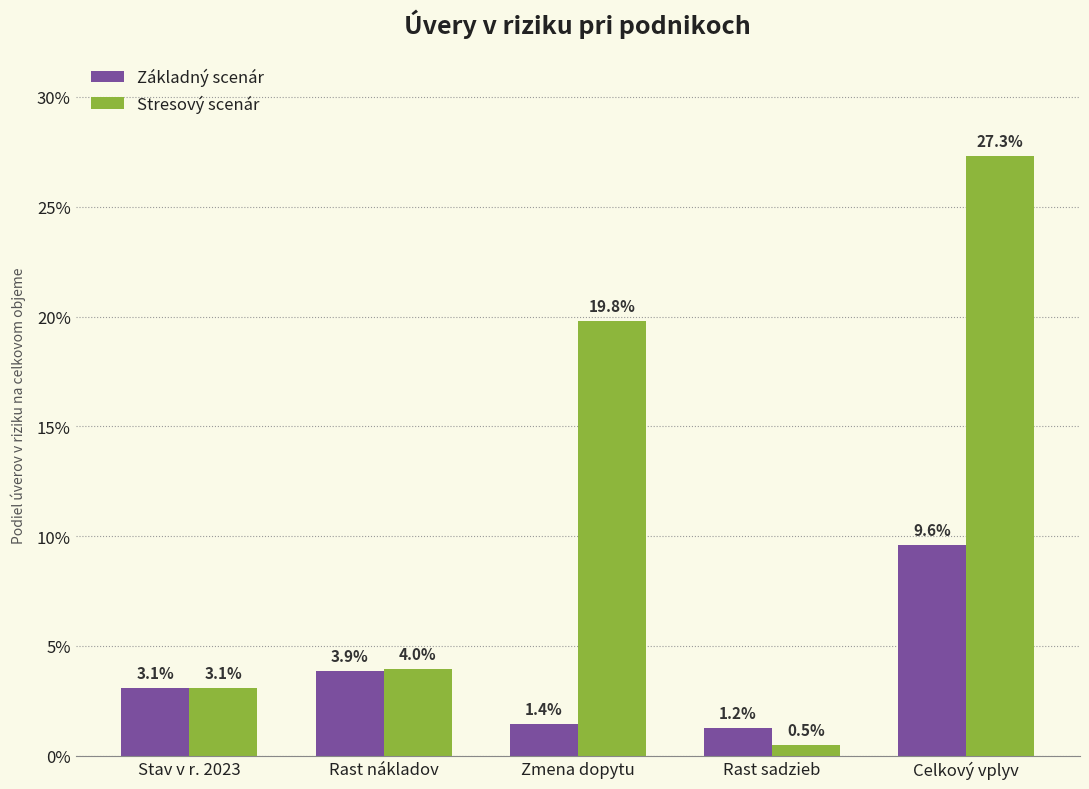

What are all the series names shown in the legend?

Základný scenár, Stresový scenár